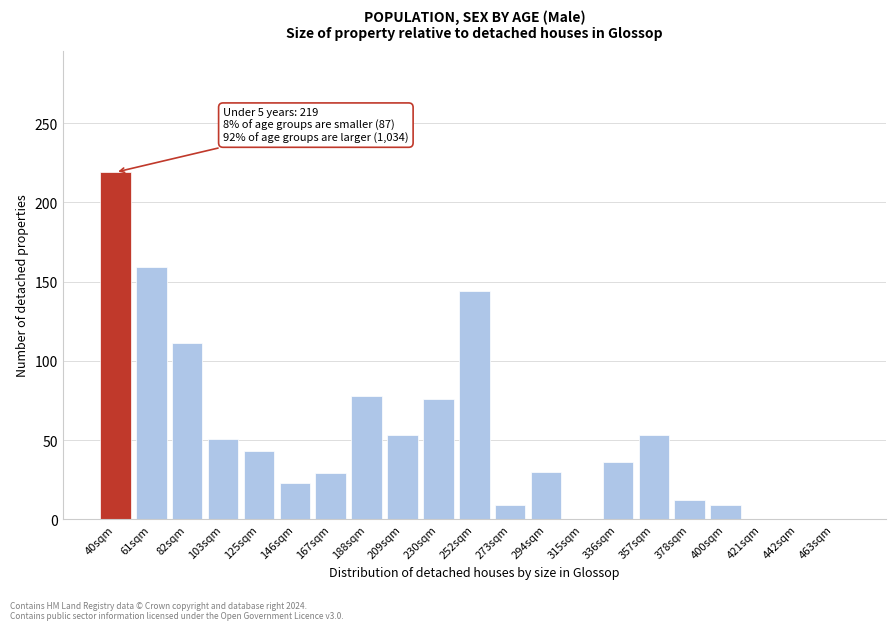

The value at 463sqm is 88. True or false?

False